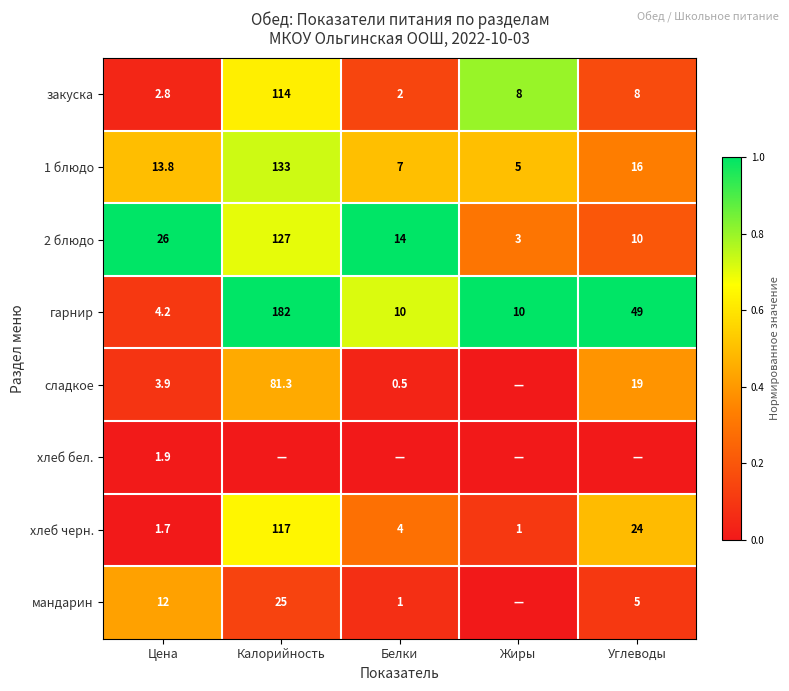

Is it true that сладкое equals 0.5 at Белки?

True